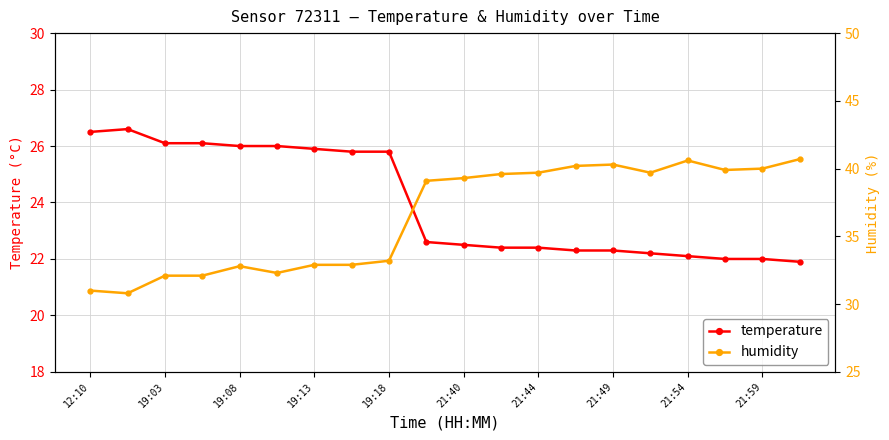

What is the highest value of the temperature series?

26.6